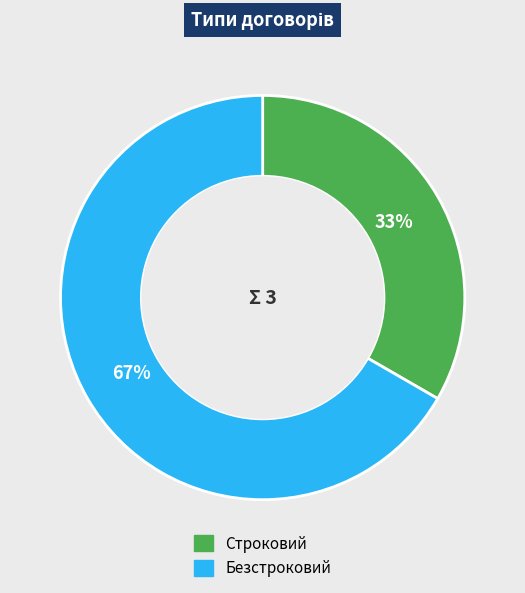

Combined, do Безстроковий and Строковий account for over 50%?

Yes